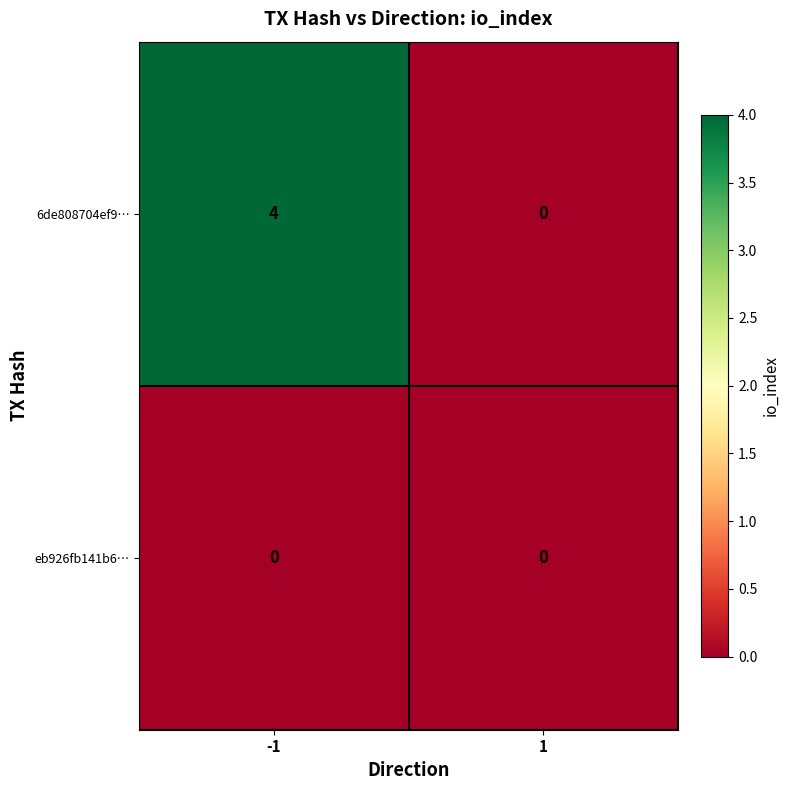

Which series has the largest range (max minus min)?

6de808704ef9…